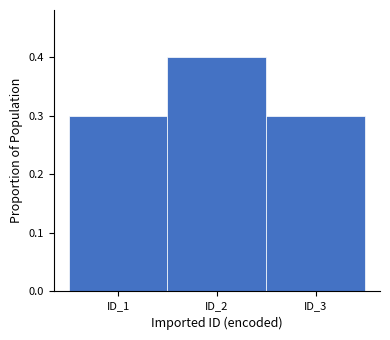

Reading left to right, extract all data points from this chart.

ID_1=0.3	ID_2=0.4	ID_3=0.3